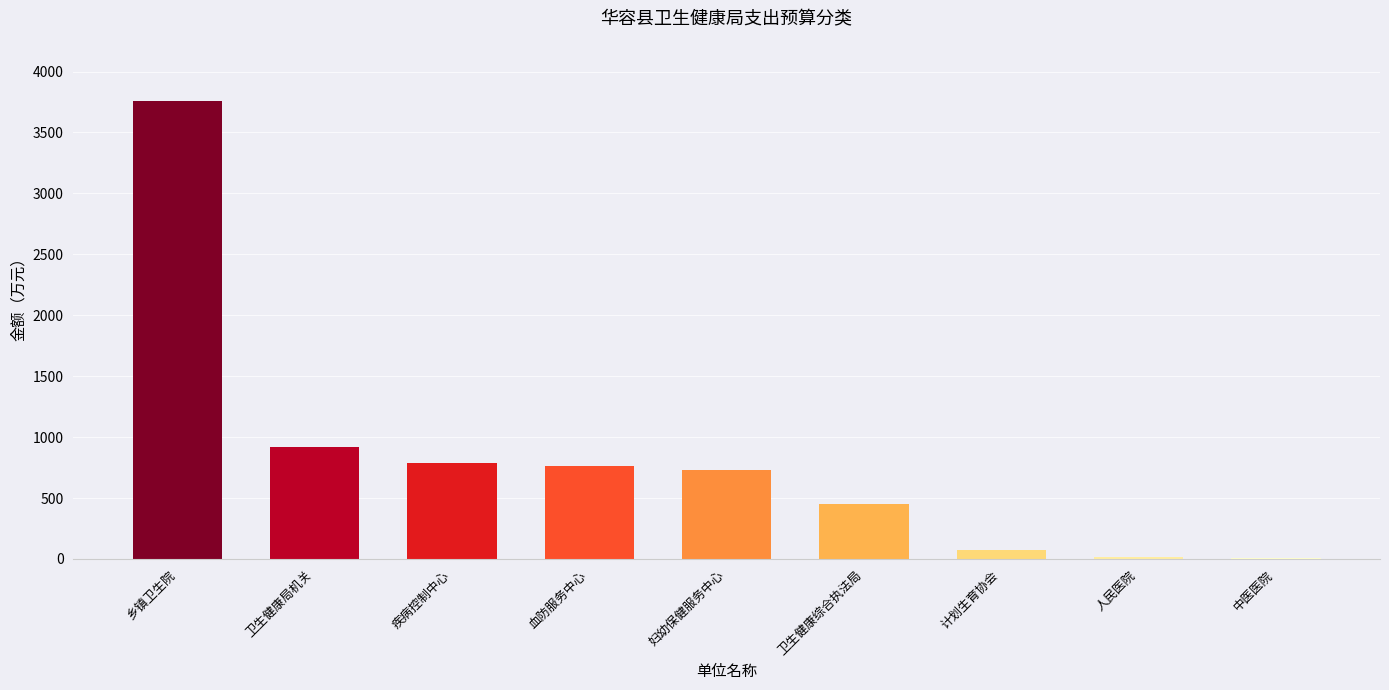

Are the bars horizontal?

No